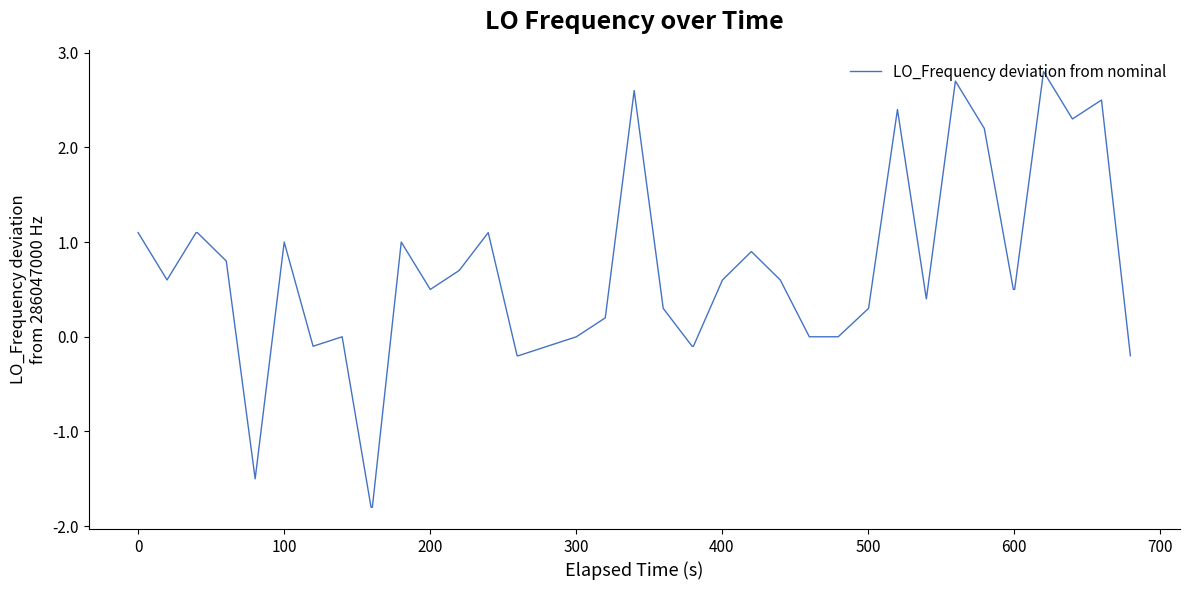

What is the greatest value displayed?

2.8